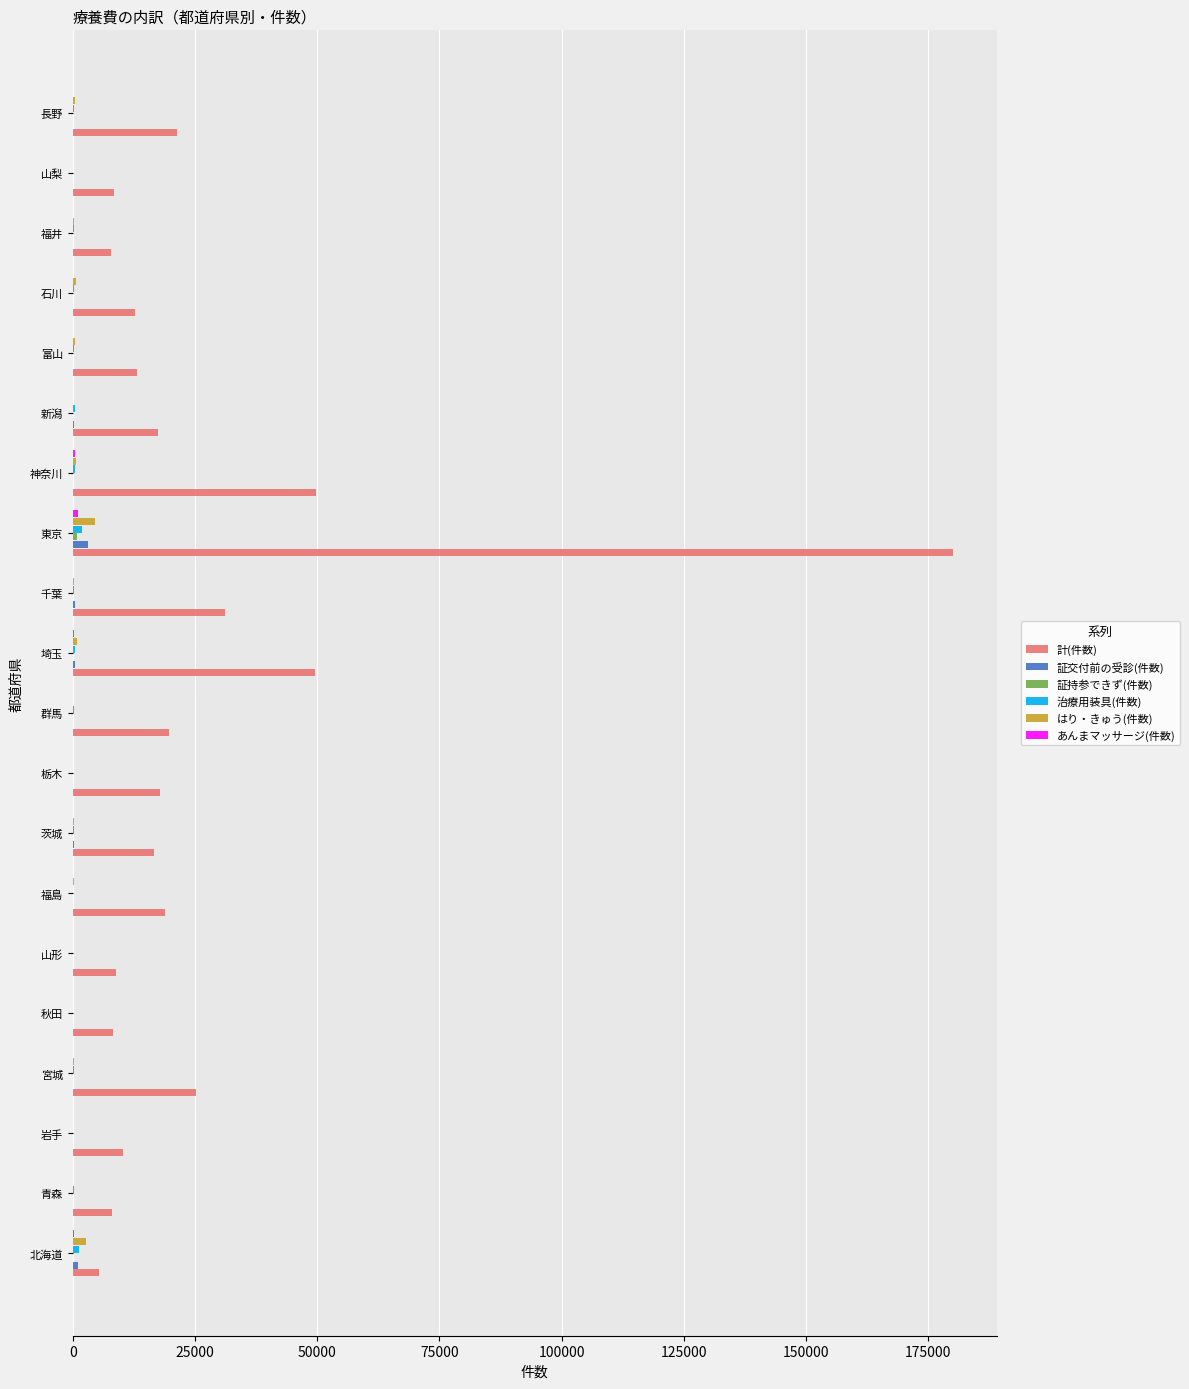

The 計(件数) series shows 17899 at 栃木. True or false?

True